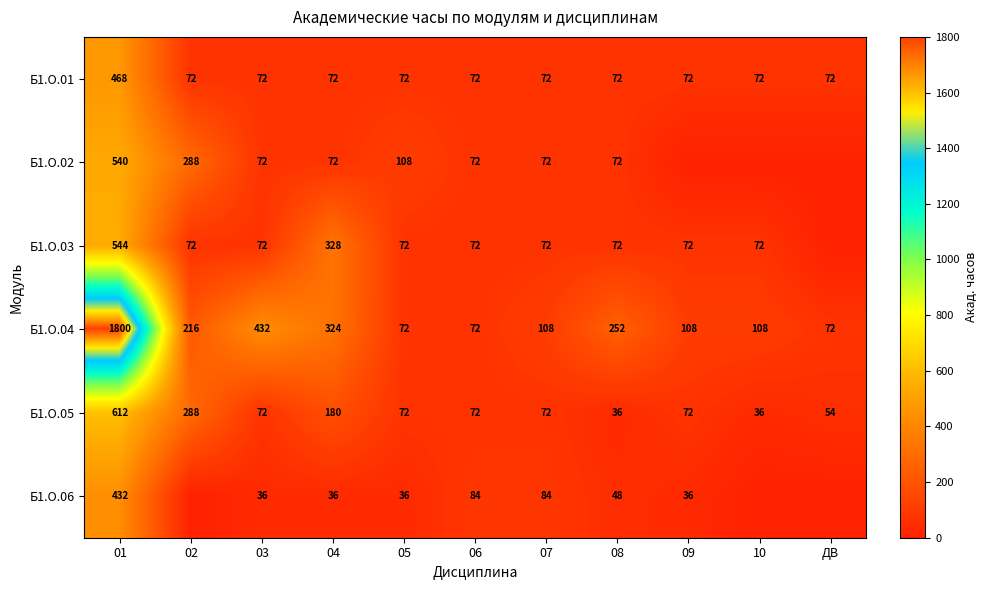

Which series changed the most between 04 and 07?

Б1.О.03